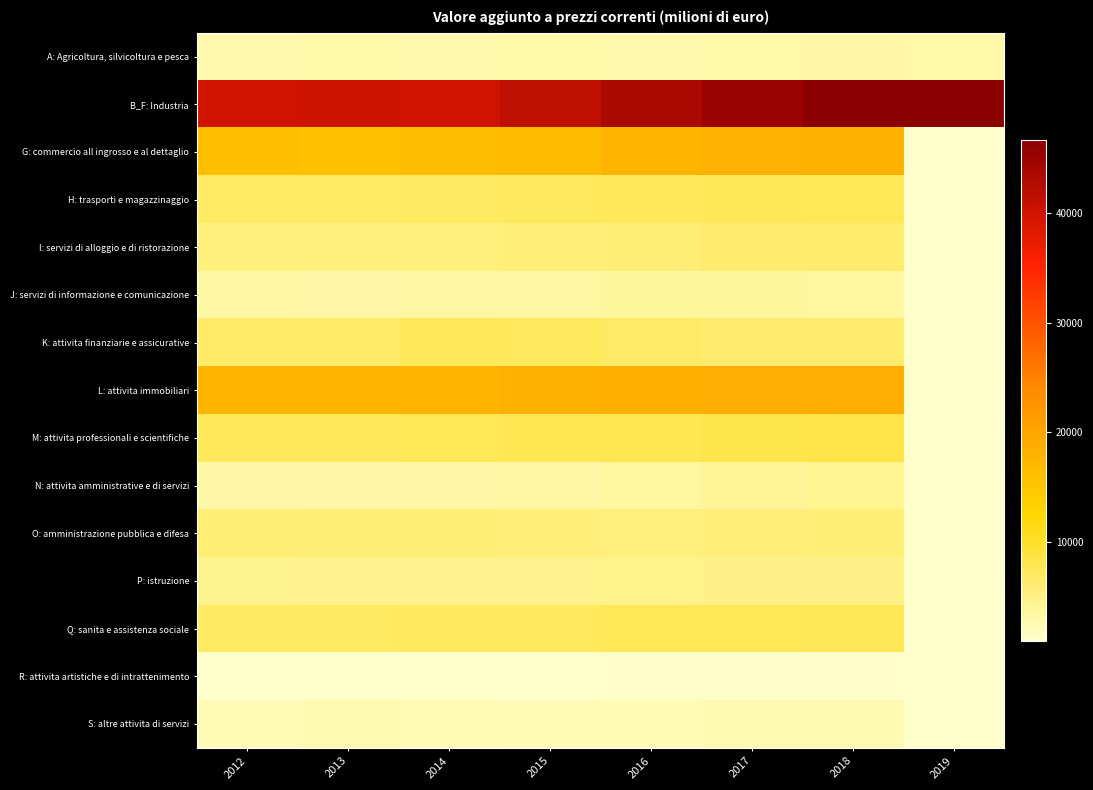

Which series has the largest total across all categories?

B_F: Industria